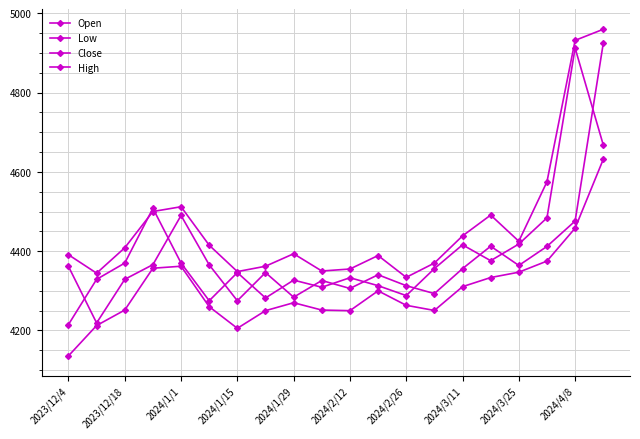

What is the difference between the second highest and minimum values in the Low series?

322.0